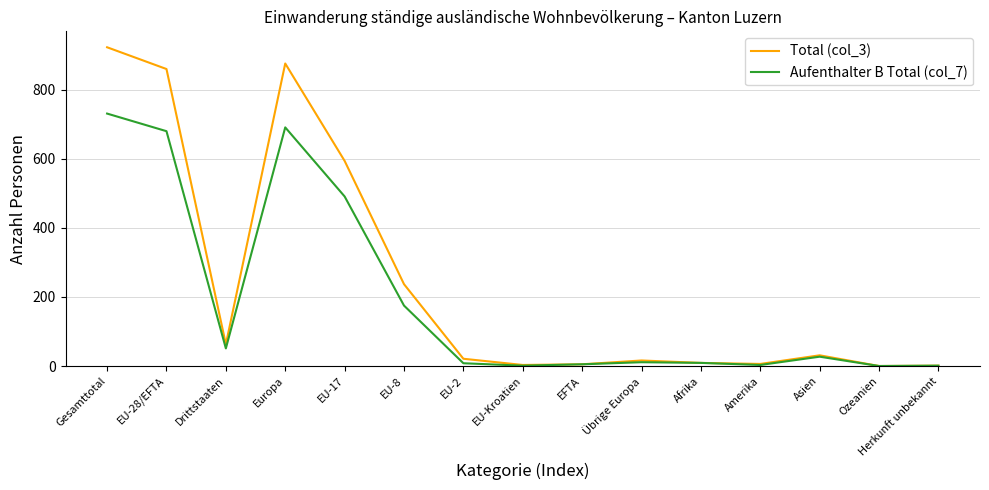

Is the value of Aufenthalter B Total (col_7) at Amerika greater than the value of Total (col_3) at Asien?

No